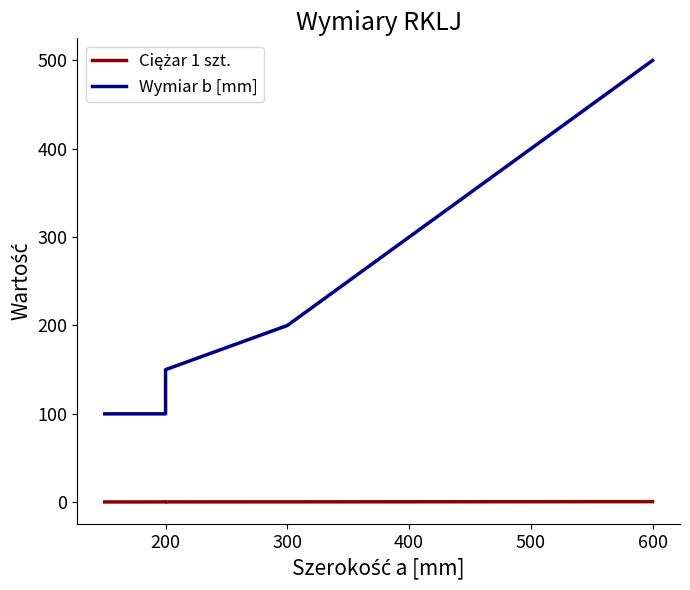

Rank the series at 200 from highest to lowest value.

Wymiar b [mm], Ciężar 1 szt.